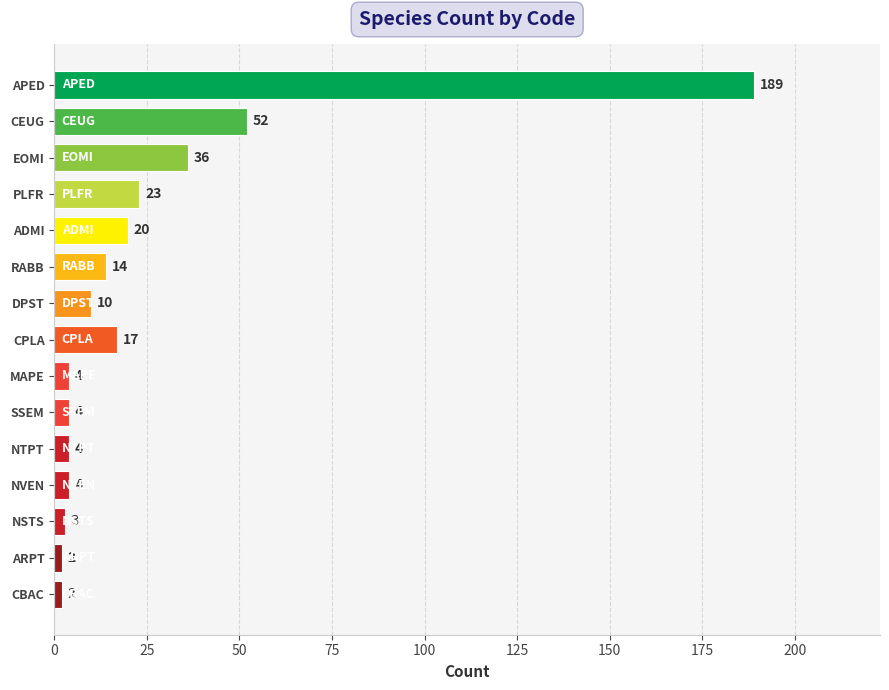

True or false: the data shows 17 at CPLA.

True